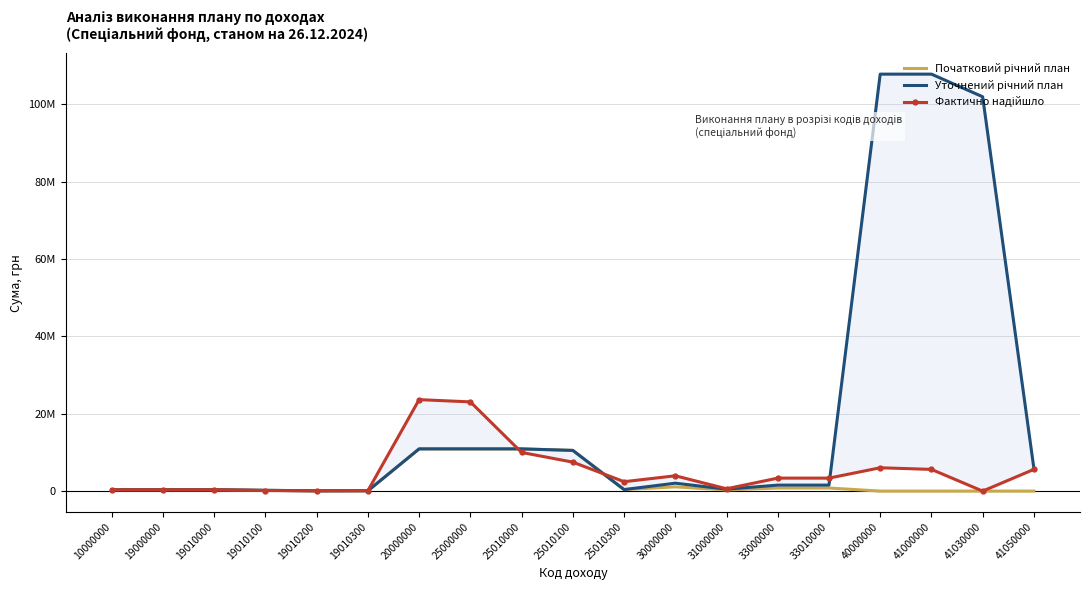

Which series has the largest total across all categories?

Уточнений річний план